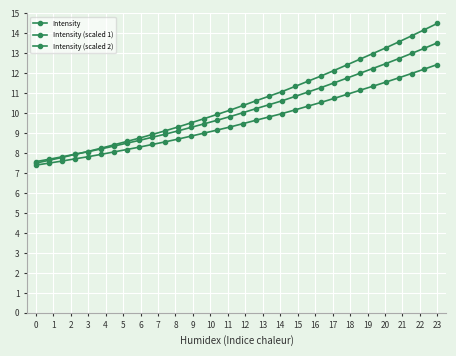

True or false: Intensity (scaled 1) and Intensity (scaled 2) cross at least once.

False